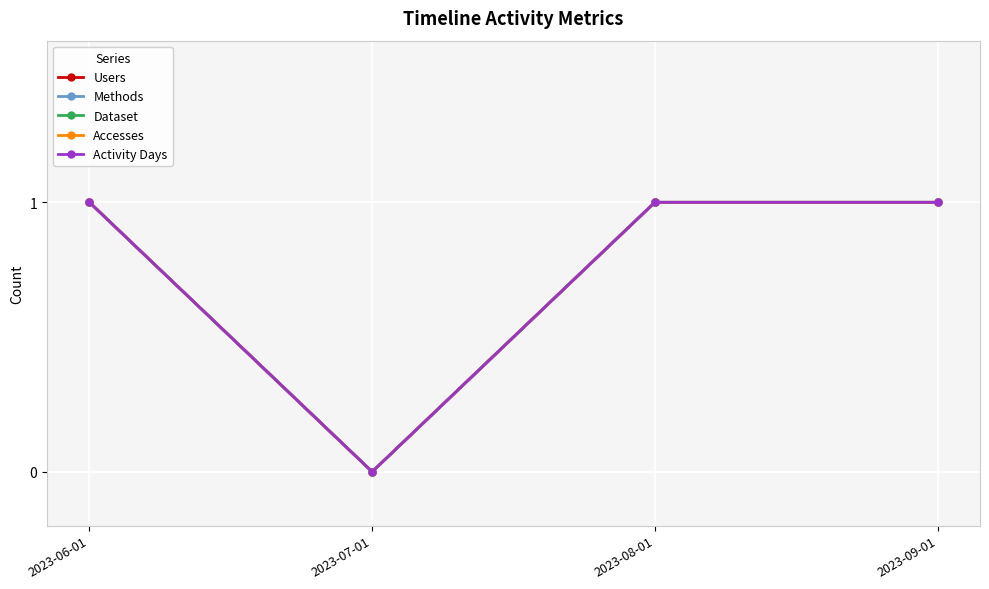

Does the chart have visible grid lines?

Yes